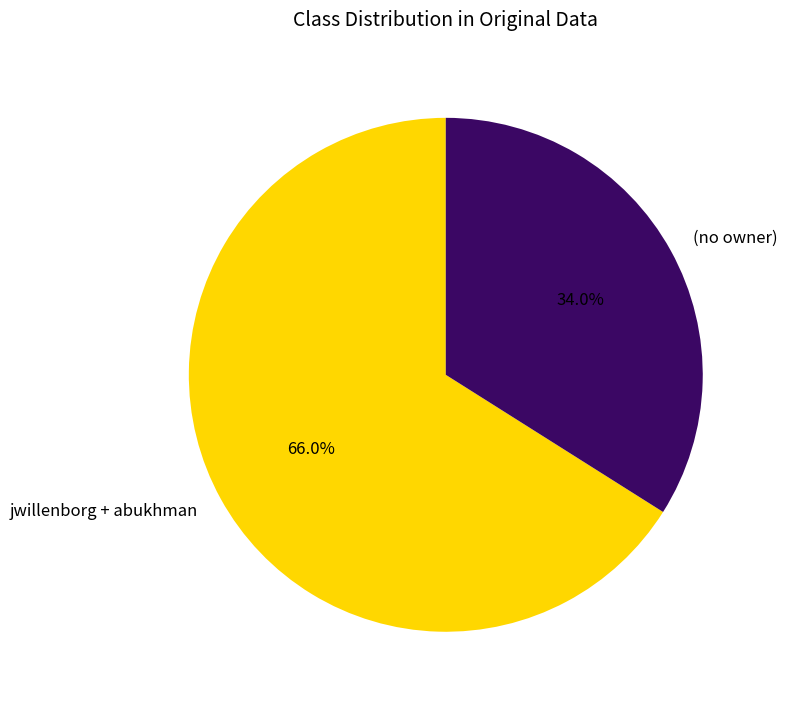

What percentage is NOT represented by jwillenborg + abukhman?

34.0%